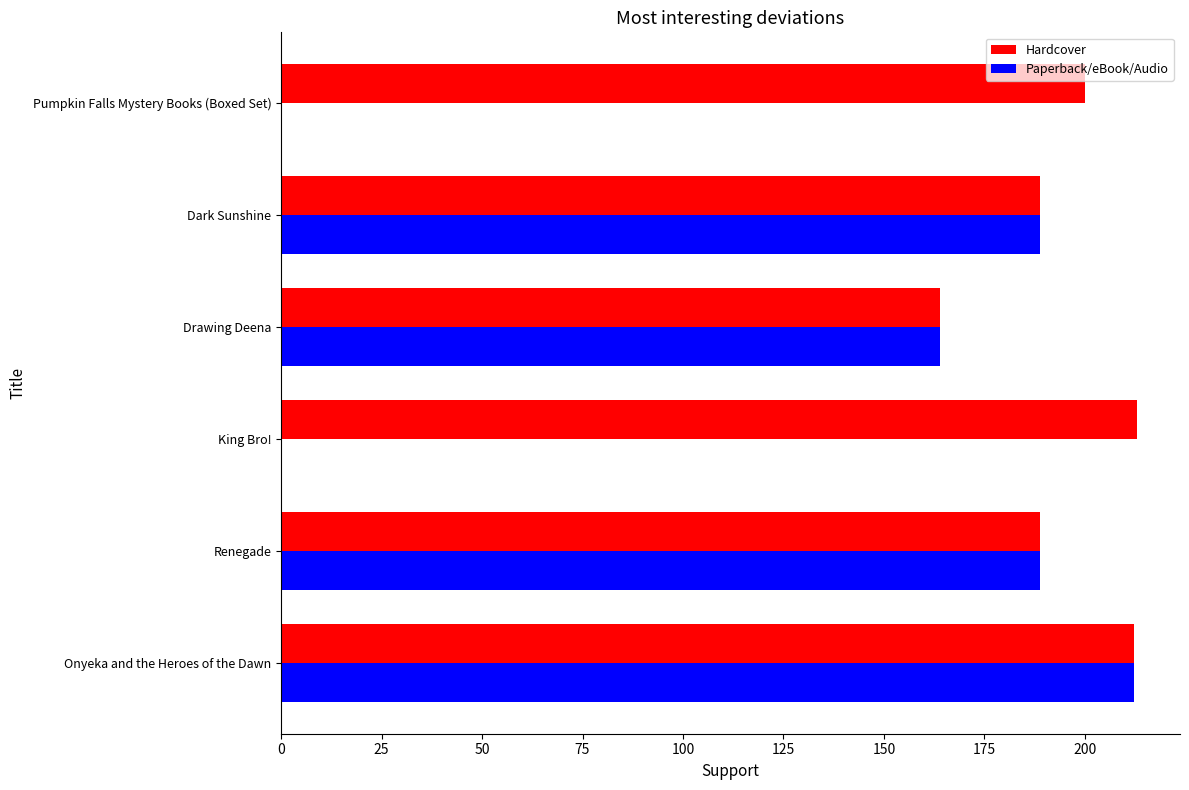

What are all the series names shown in the legend?

Hardcover, Paperback/eBook/Audio